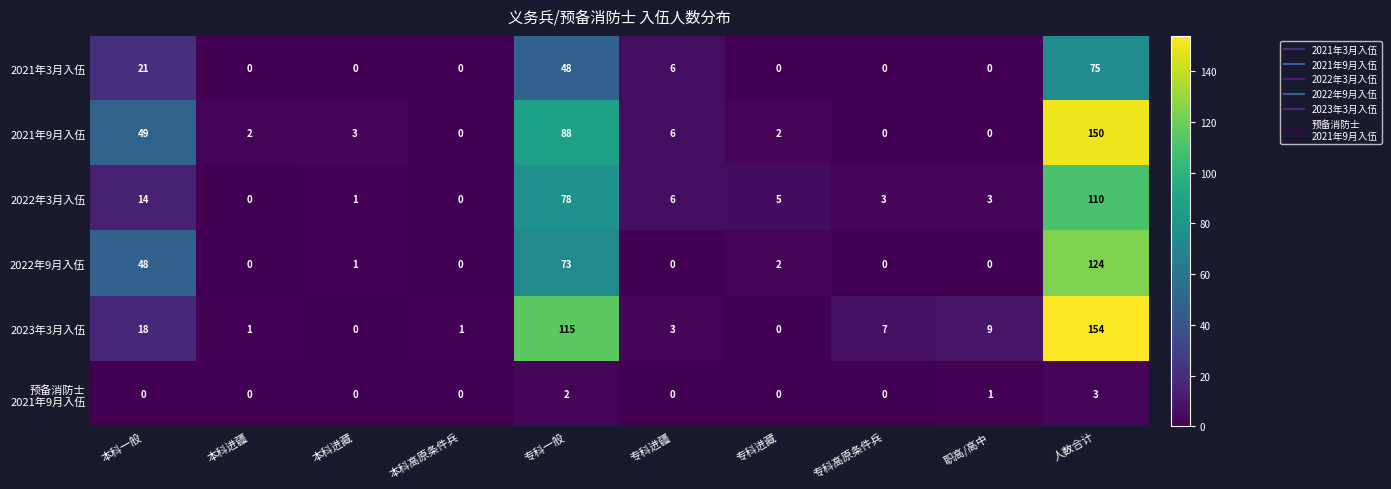

What is the average value of the 2022年3月入伍 series?

22